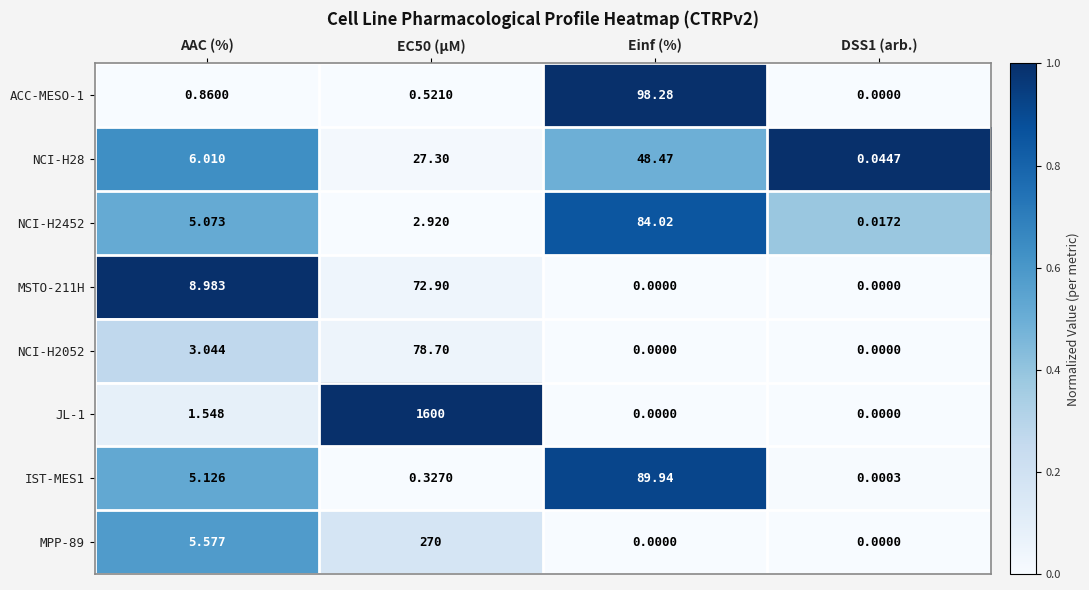

Is the value of MSTO-211H at Einf (%) greater than the value of NCI-H2052 at EC50 (µM)?

No